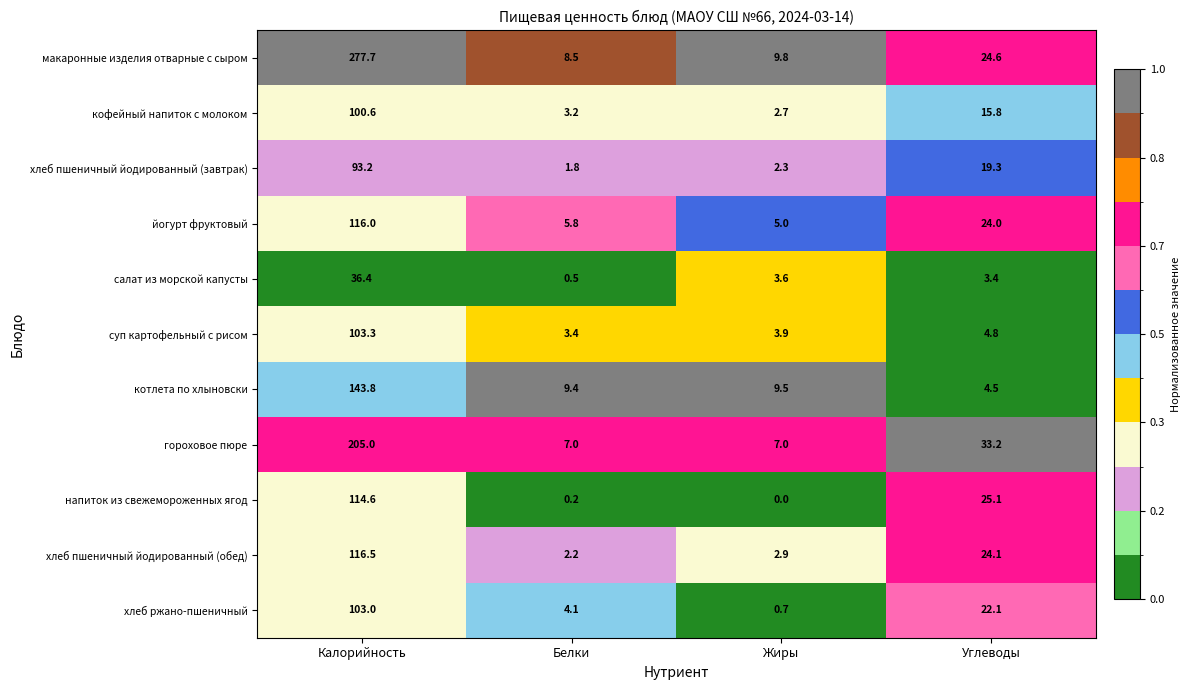

What is the greatest value displayed?

277.7